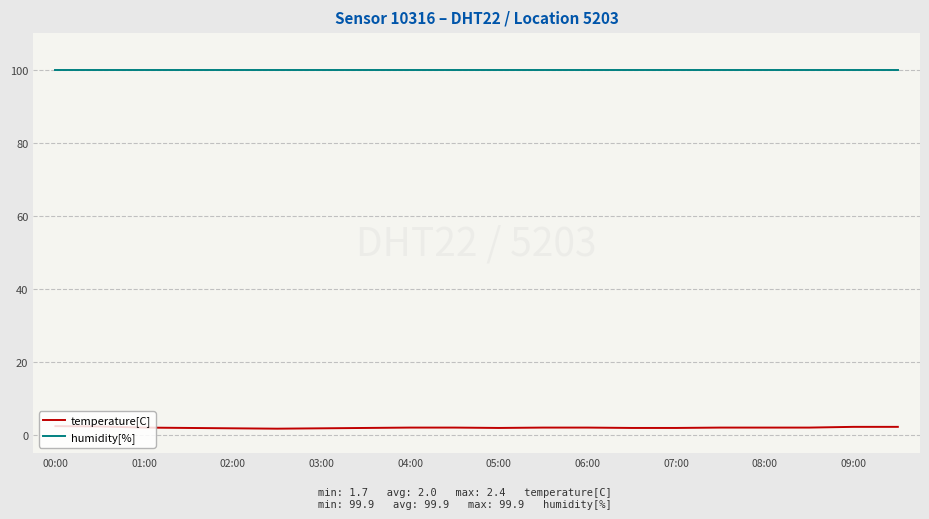

What is the maximum value for humidity[%]?

99.9